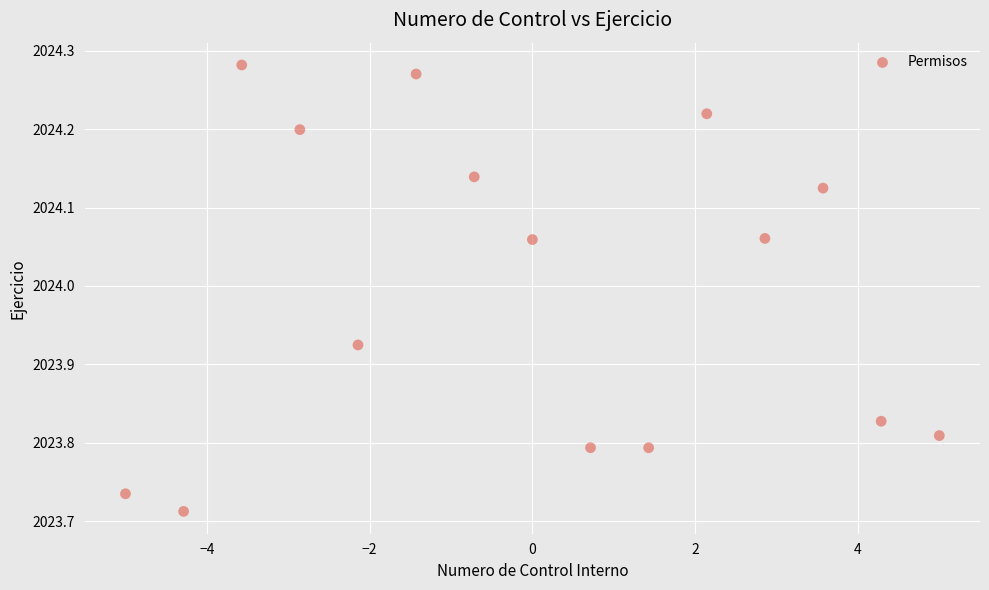

What is the range of Y values (max minus min)?

0.6